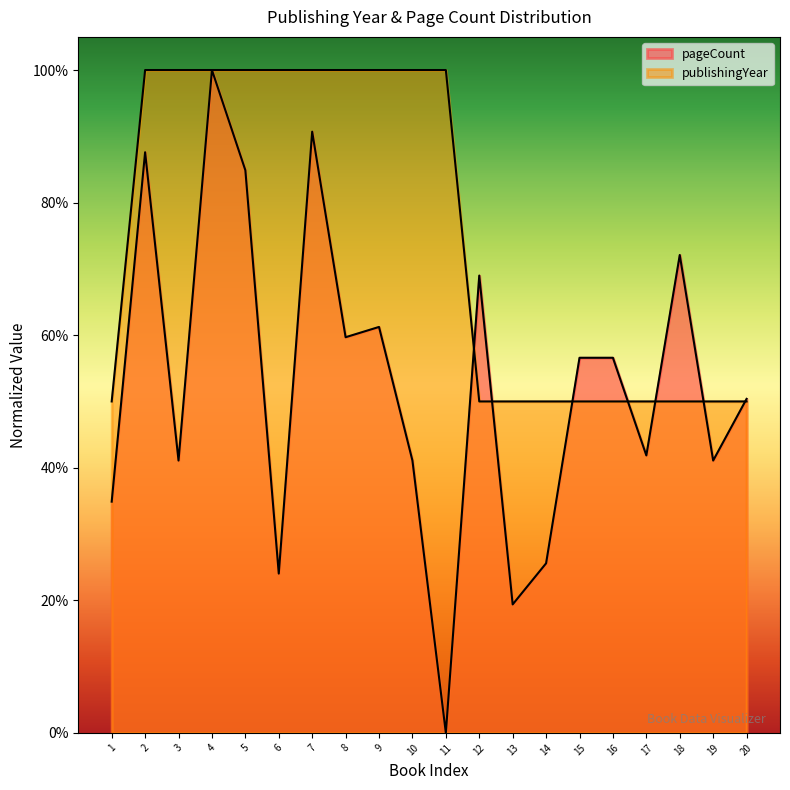

Reading right to left, extract all data points from this chart.

publishingYear: 0.5	0.5	0.5	0.5	0.5	0.5	0.5	0.5	0.5	1.0	1.0	1.0	1.0	1.0	1.0	1.0	1.0	1.0	1.0	0.5
pageCount: 0.5	0.4	0.7	0.4	0.6	0.6	0.3	0.2	0.7	0.0	0.4	0.6	0.6	0.9	0.2	0.8	1.0	0.4	0.9	0.3